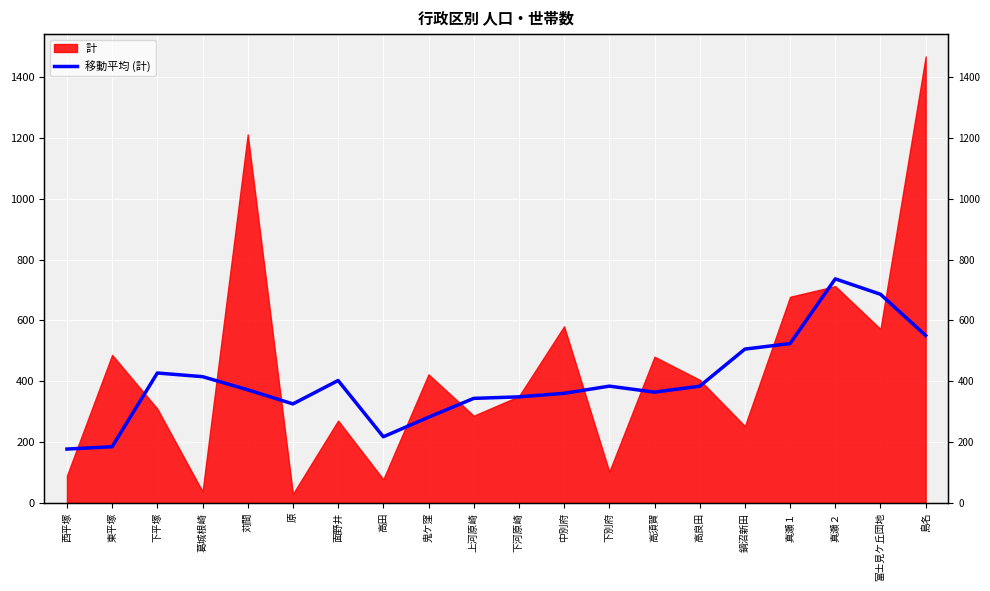

Where is the first local maximum?

下平塚